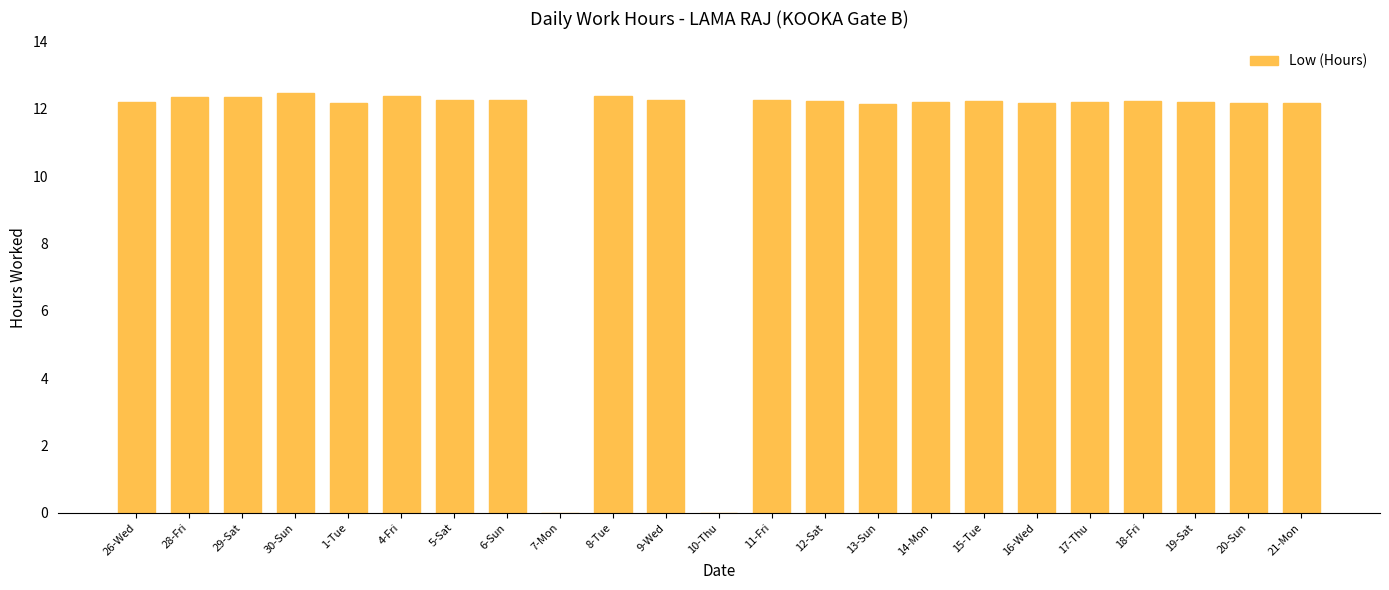

What is the maximum value shown in the chart?

12.5